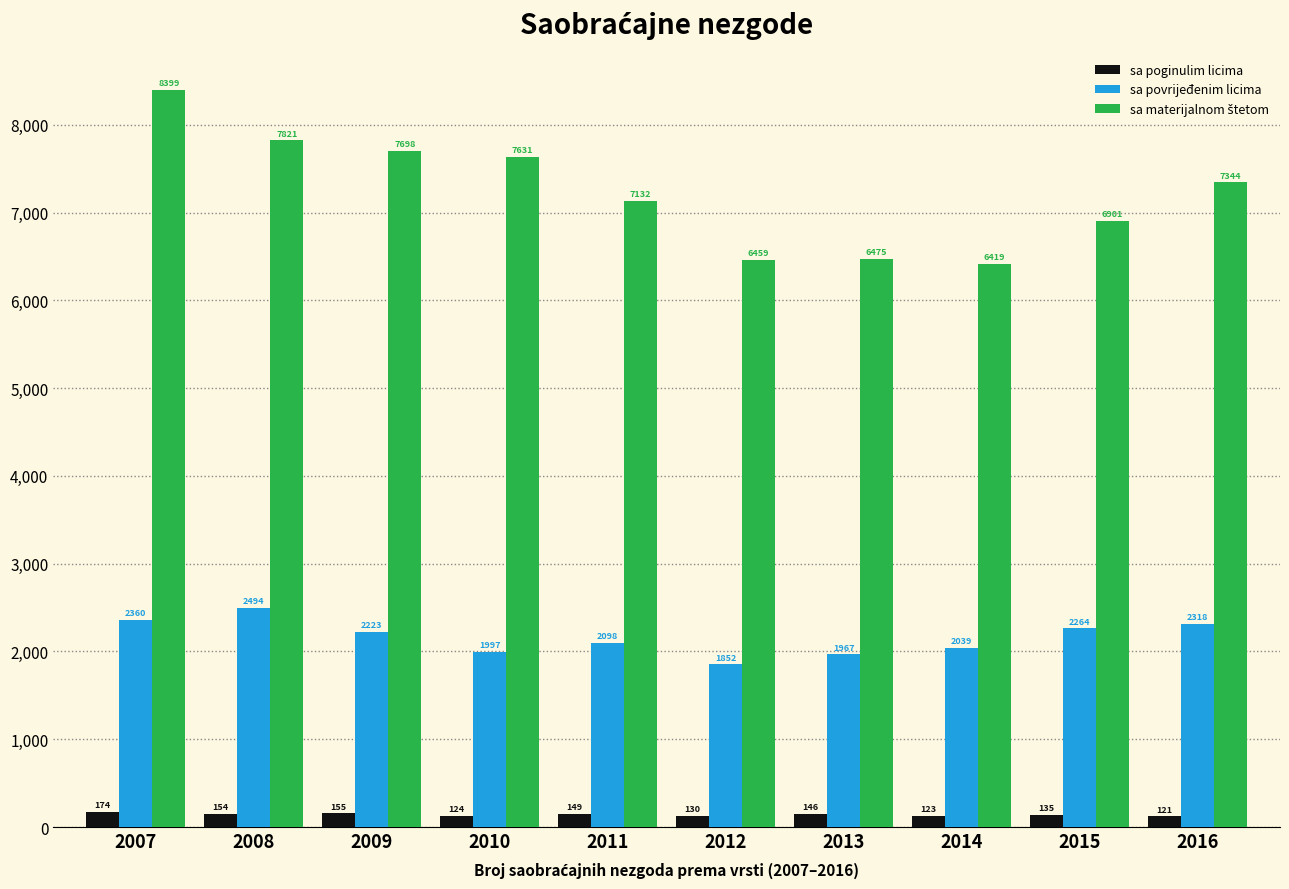

What is the minimum value for sa poginulim licima?

121